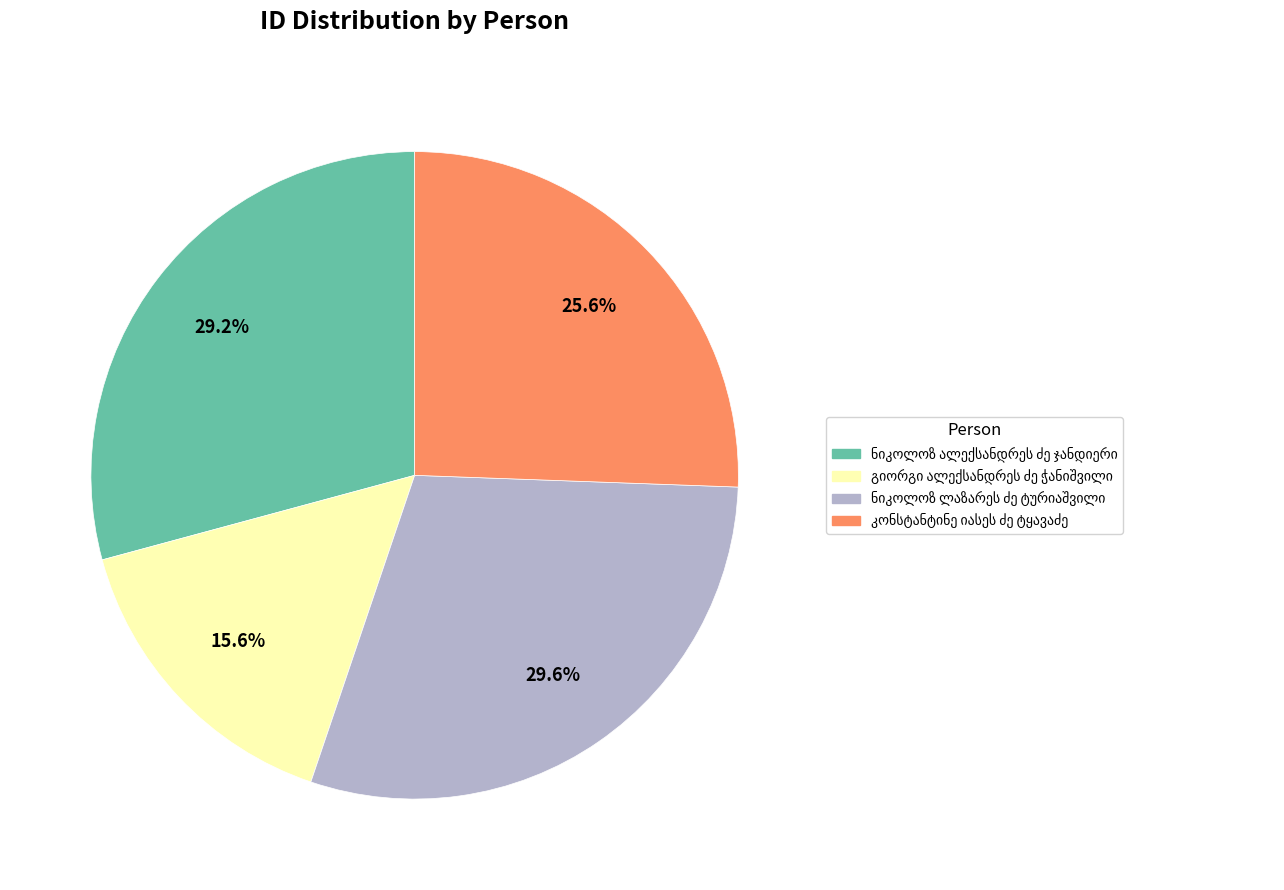

Is there any slice that represents more than half of the pie?

No